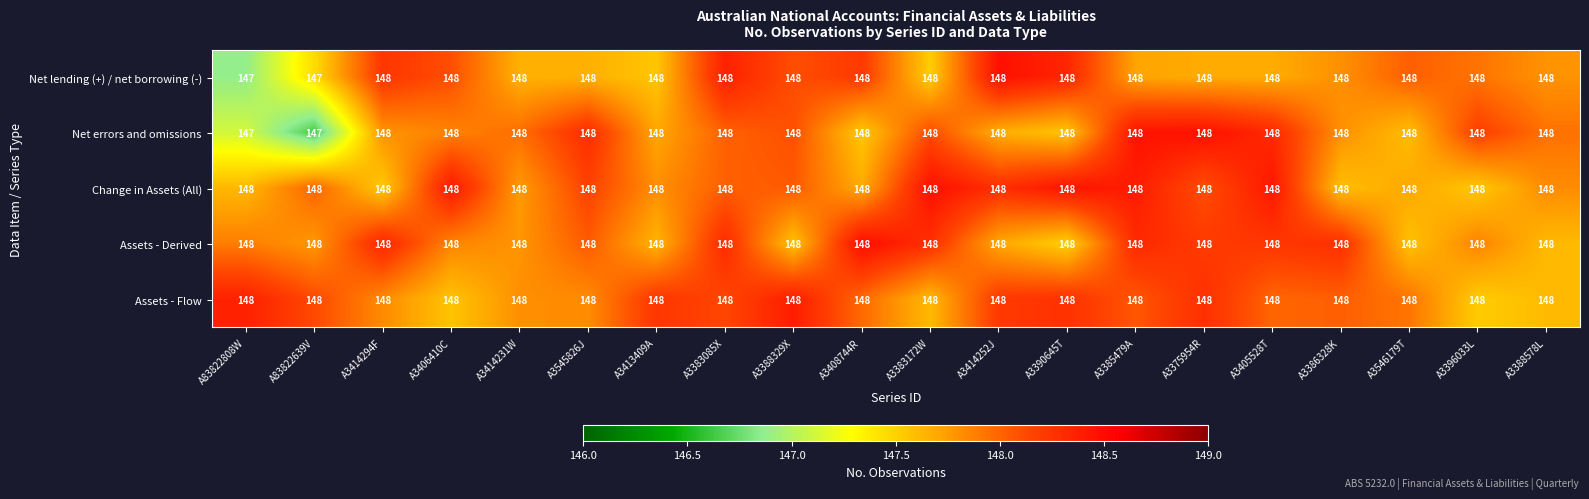

What is the greatest value displayed?

148